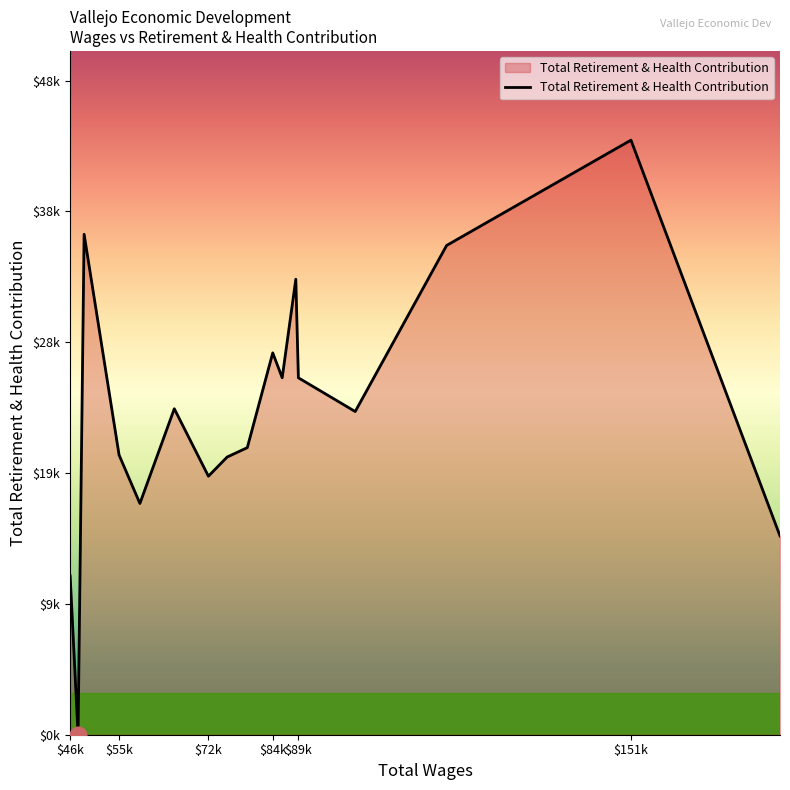

Reading left to right, extract all data points from this chart.

11690	0	36830	20588	17019	23991	19026	20436	21128	28102	26271	33523	26268	23785	36007	43760	14628